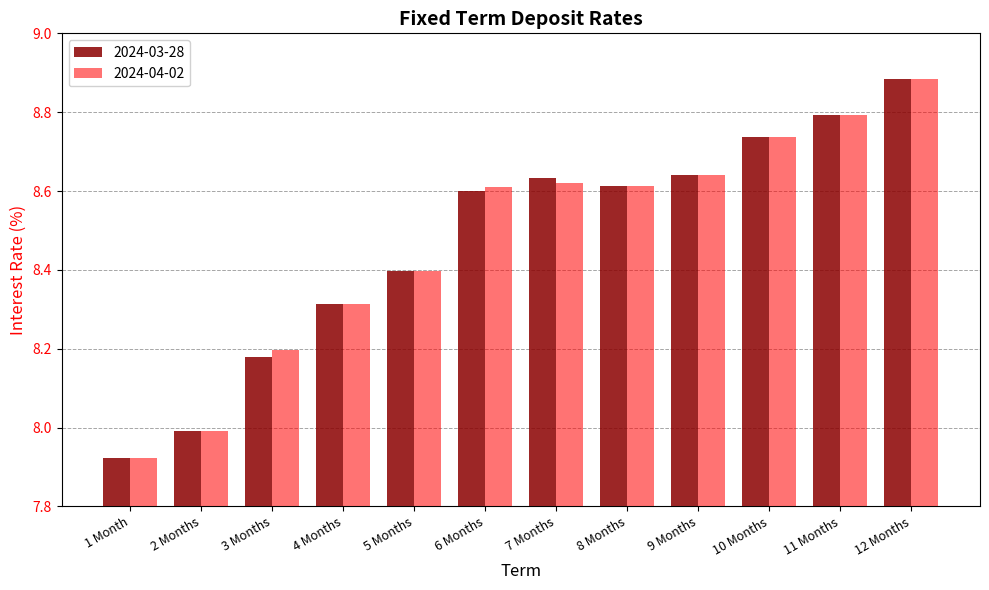

Is the value of 2024-03-28 at 9 Months greater than the value of 2024-04-02 at 3 Months?

Yes